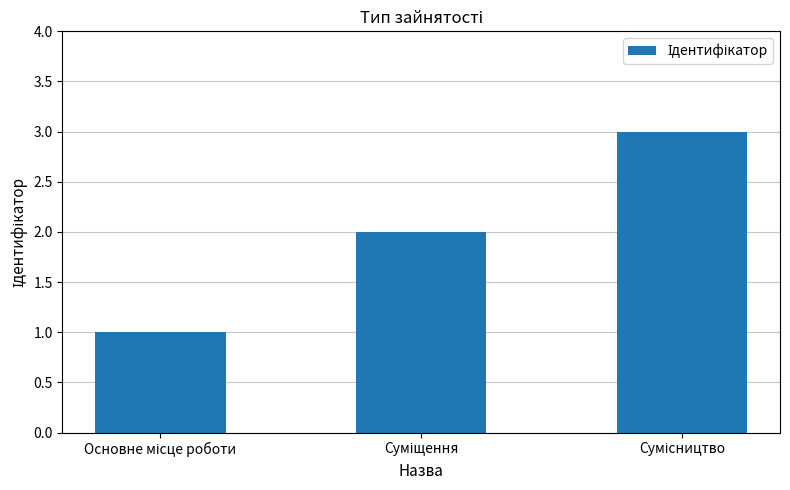

What is the maximum value shown in the chart?

3